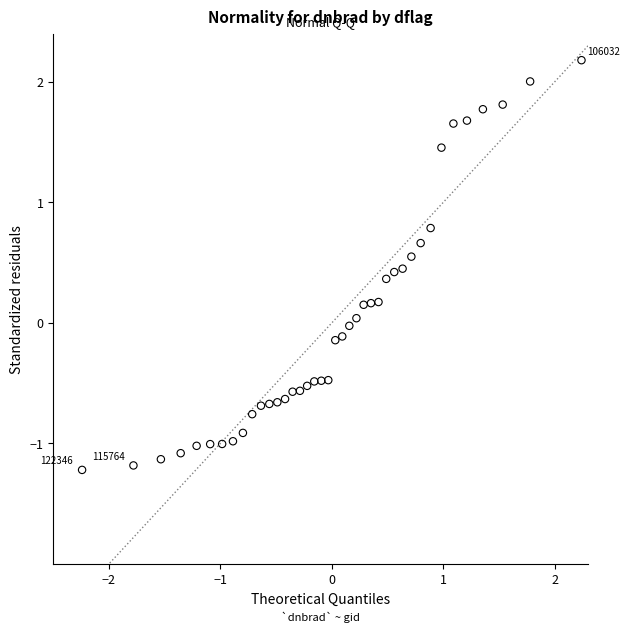

What is the range of X values (max minus min)?

4.5